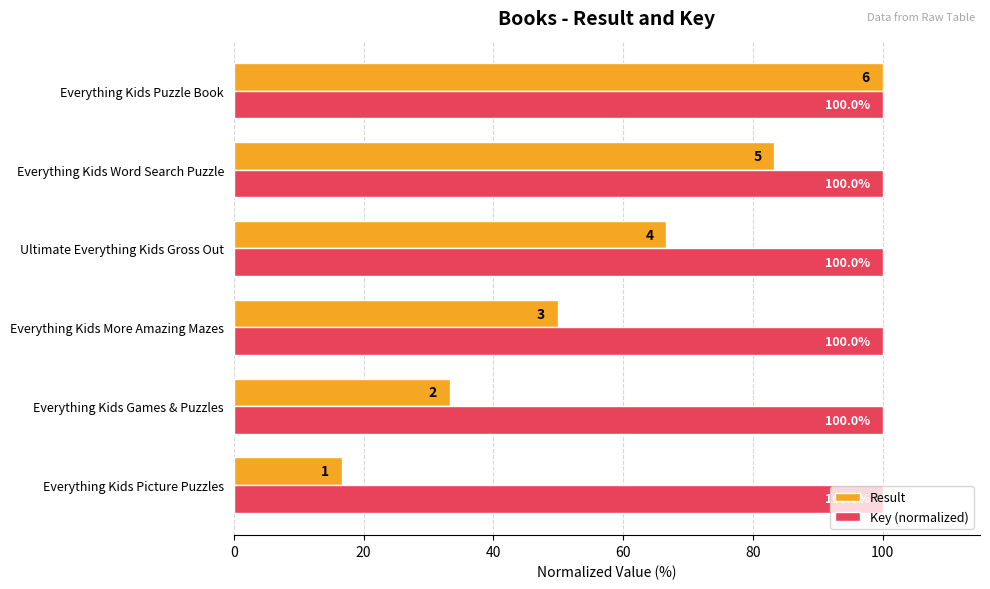

True or false: Result has a value of 83.3 at Everything Kids Word Search Puzzle.

True